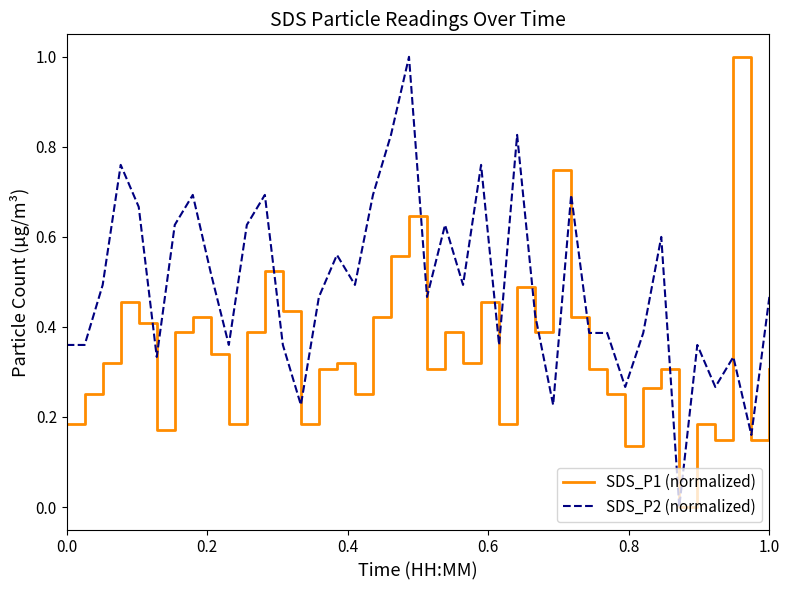

Rank the series by their average value, from lowest to highest.

SDS_P1 (normalized), SDS_P2 (normalized)